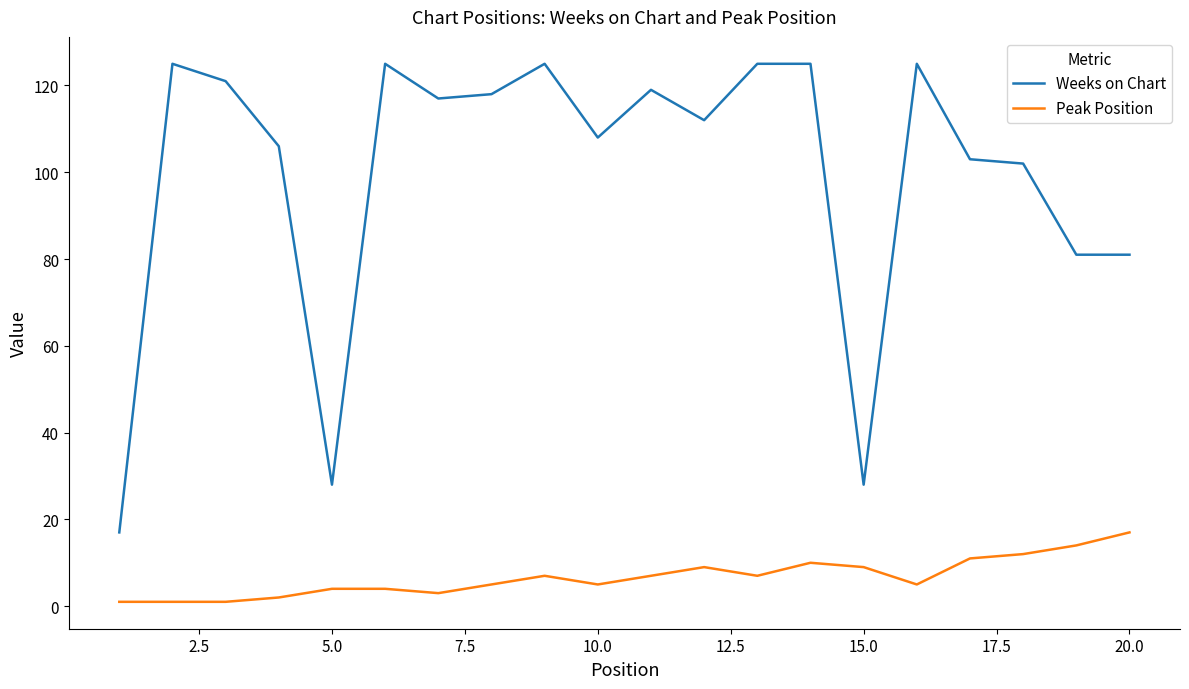

List the series in order of their peak value, highest first.

Weeks on Chart, Peak Position